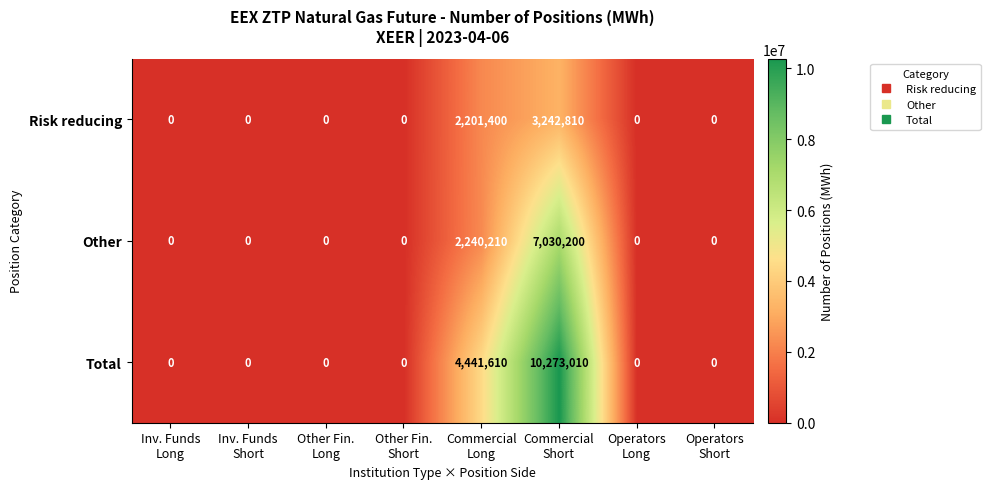

How many Total values are between 0 and 4441610?

7